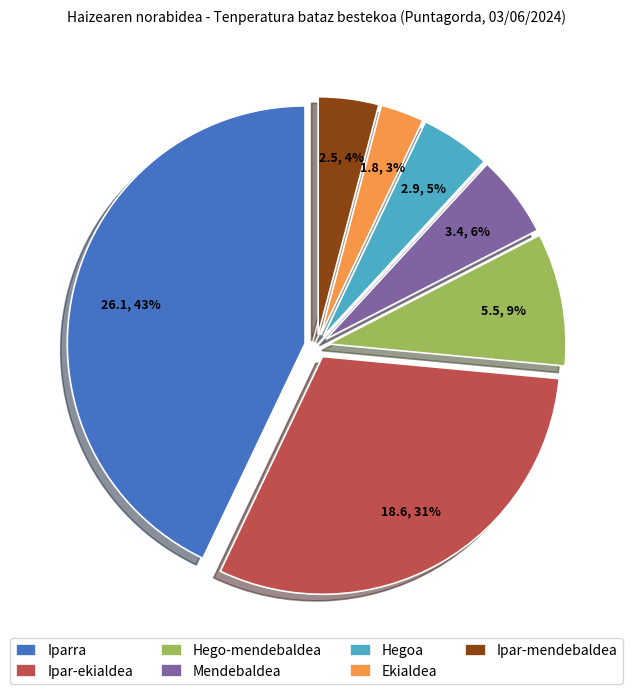

Is there any slice that represents more than half of the pie?

No